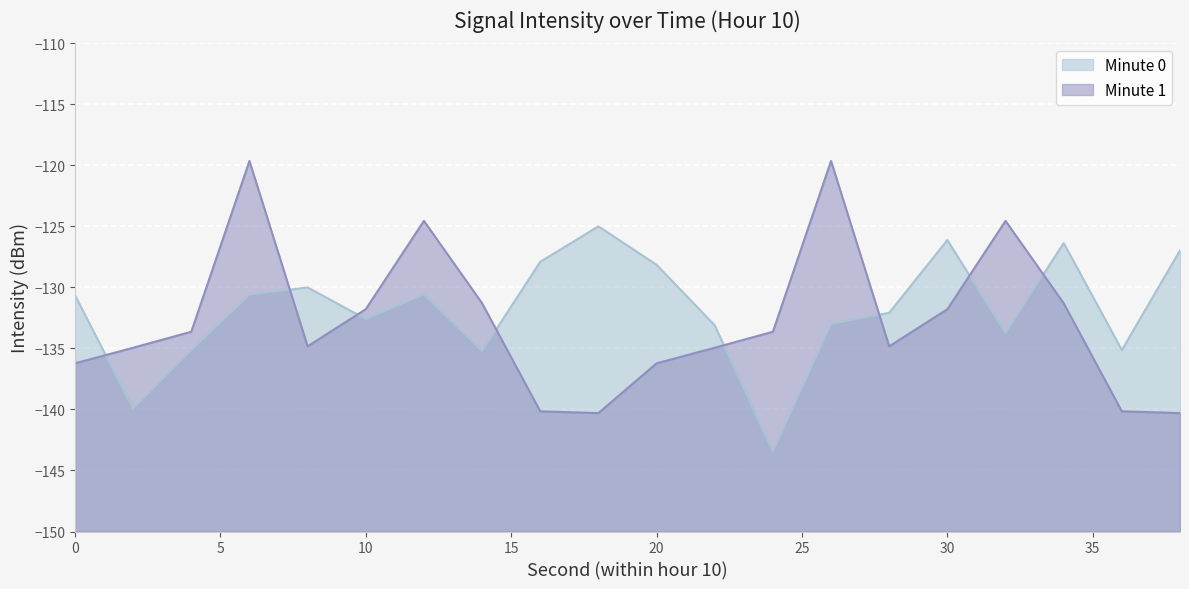

The value at 4 is -49.3. True or false?

False